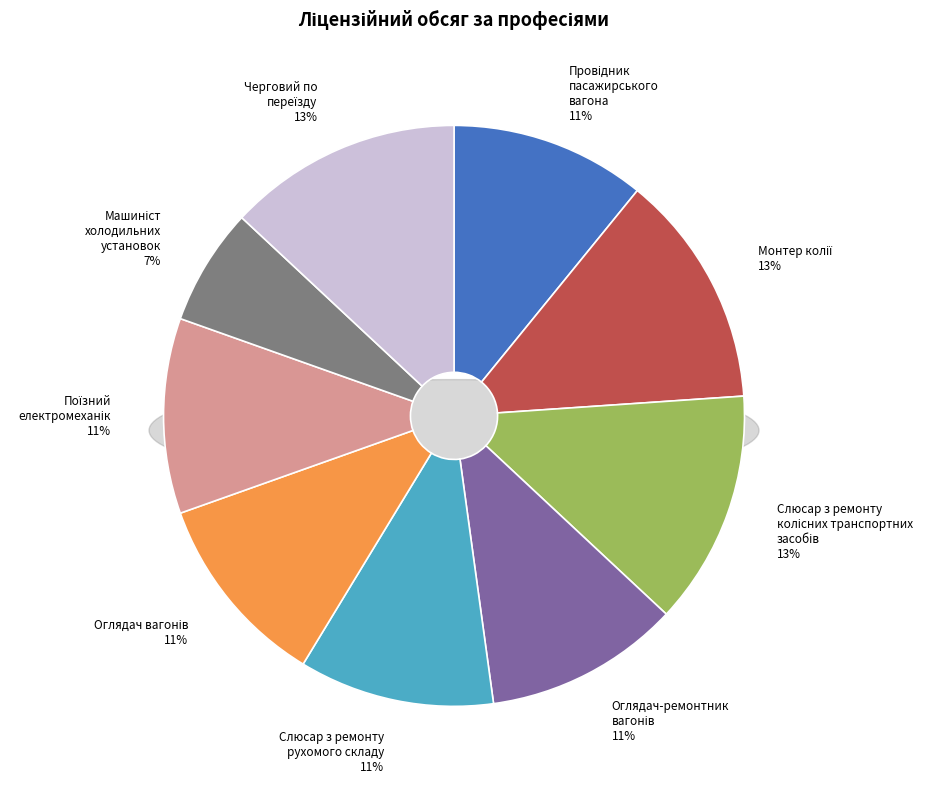

Is it true that 5112 Провідник пасажирського вагона is 23% of the pie?

False